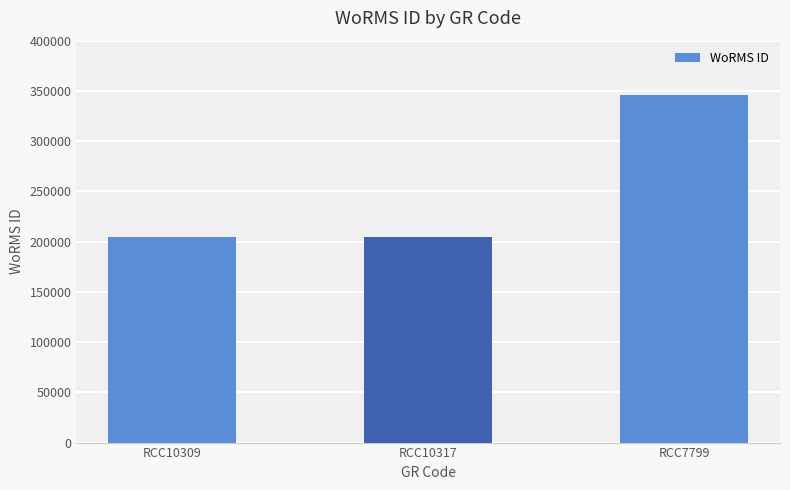

Which category has the highest value across all series?

RCC7799